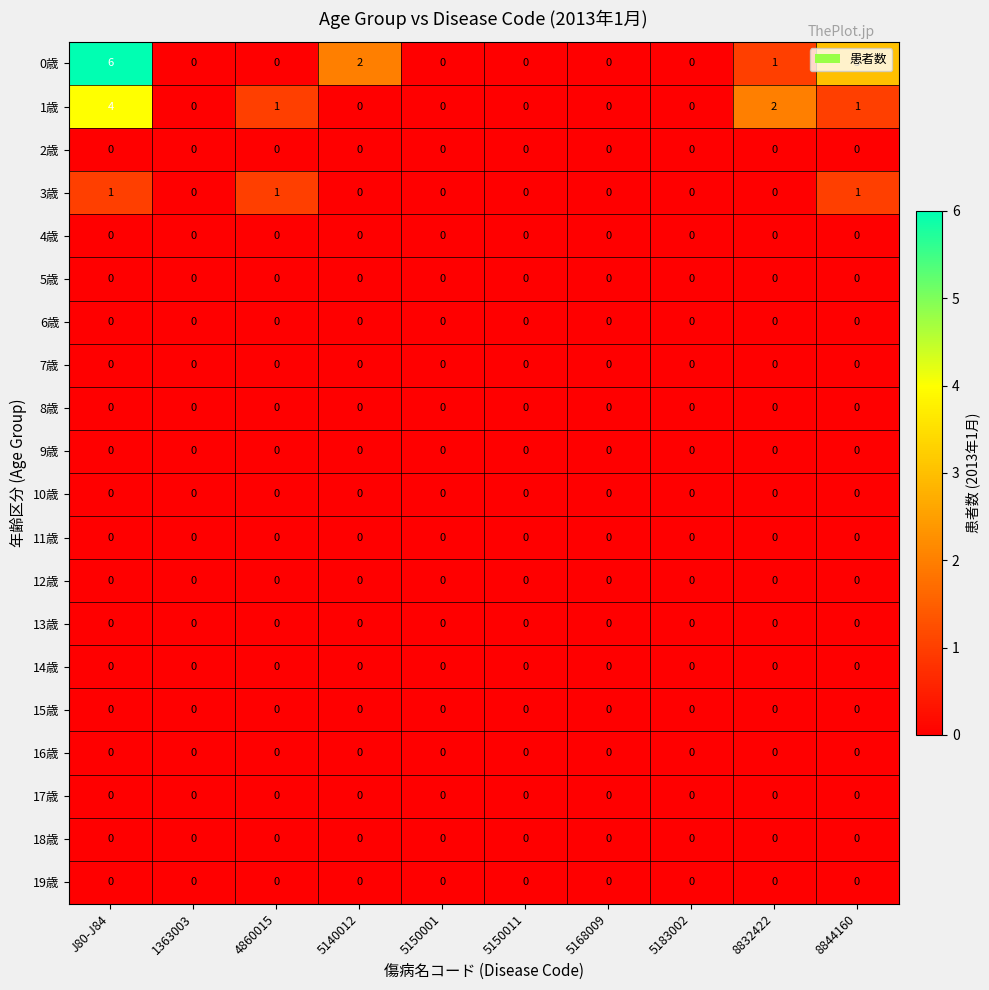

What value does the 0歳 series have at 8844160?

3